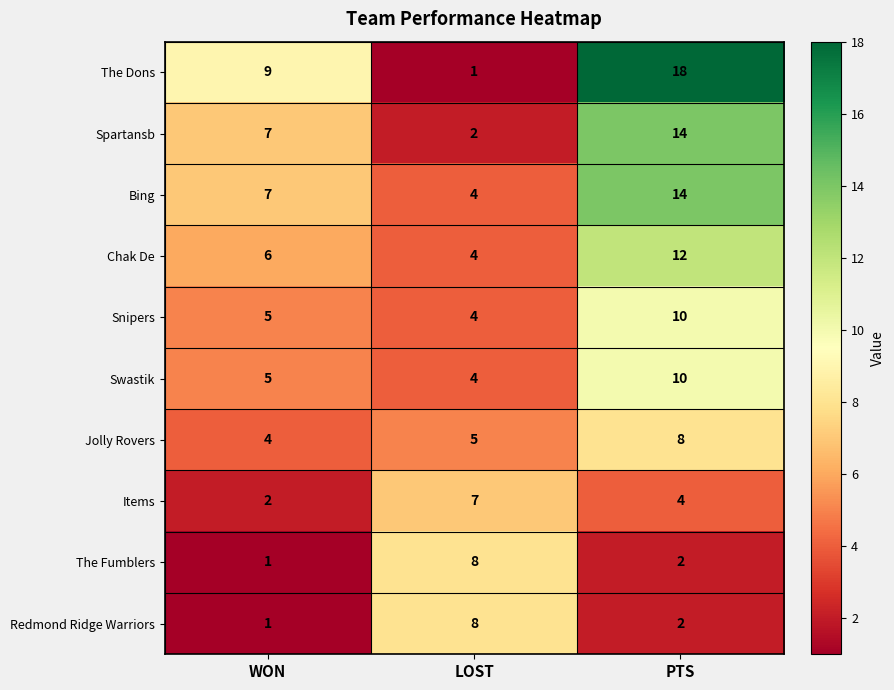

True or false: Bing has a value of 2 at WON.

False